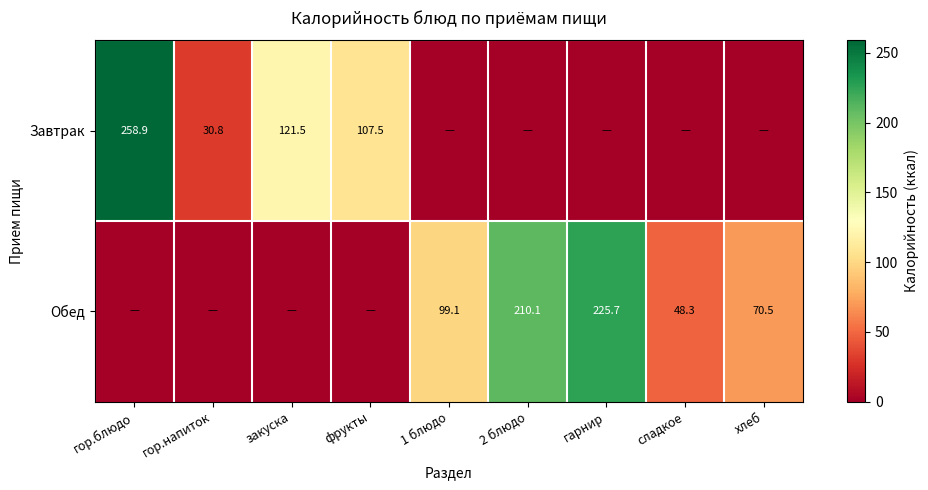

The Завтрак series shows 186.7 at закуска. True or false?

False